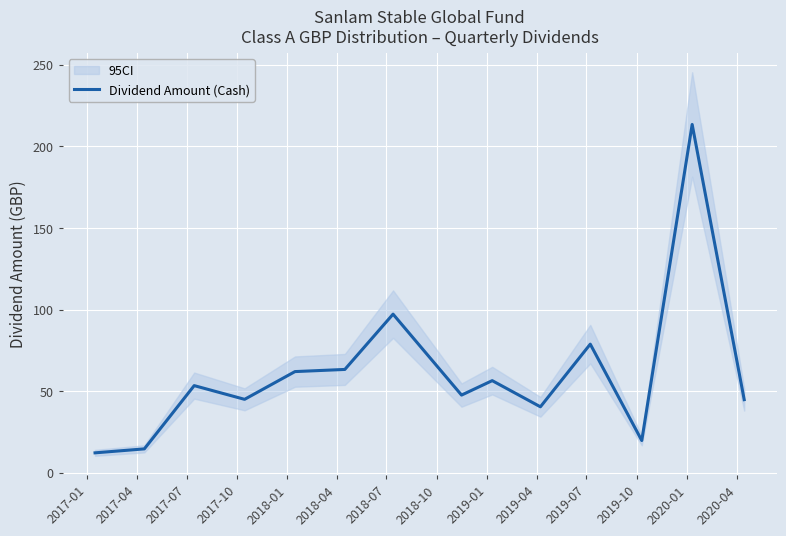

What is the highest value of the Dividend Amount (Cash) series?

213.4